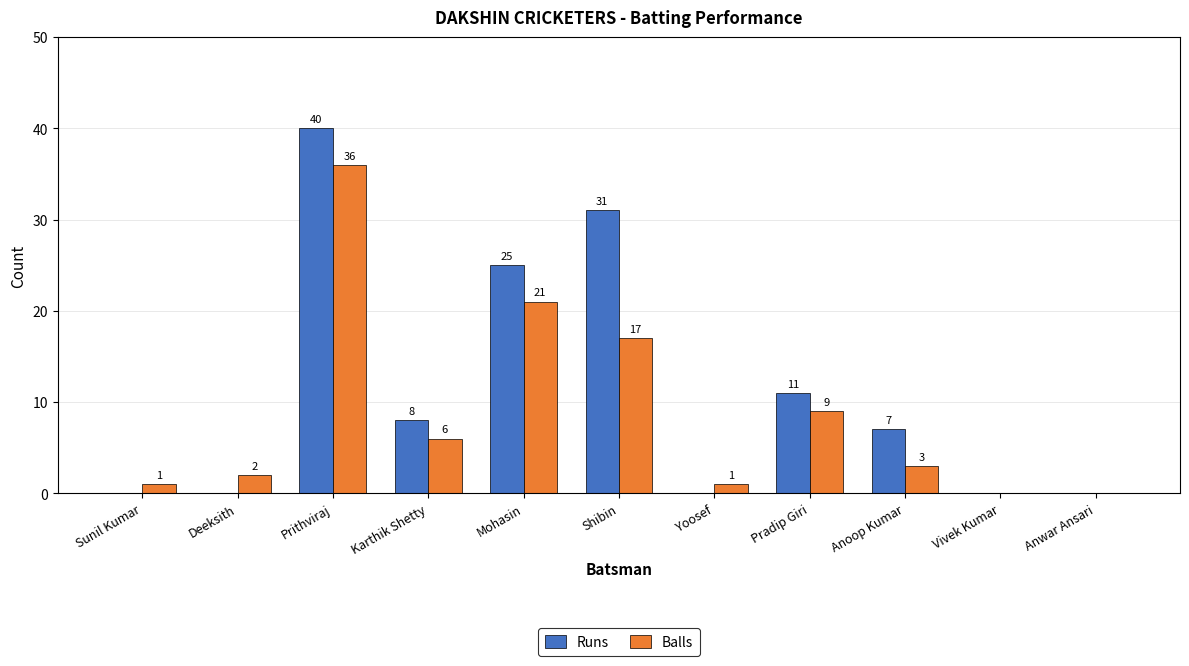

How many distinct data groups are displayed?

2